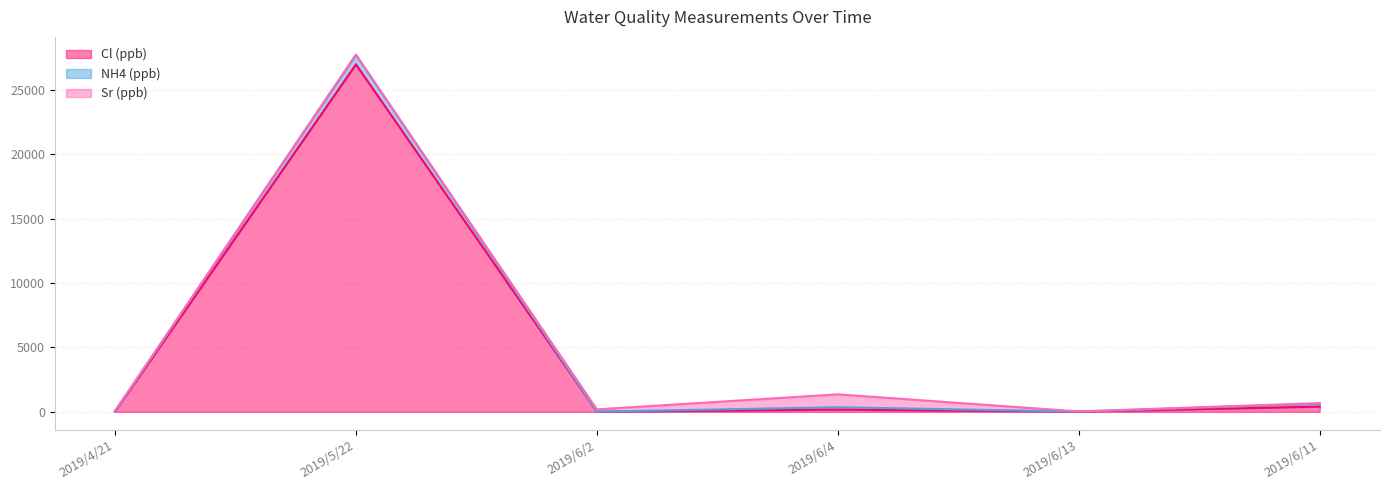

How many times do Sr (ppb) and Cl (ppb) cross each other?

3